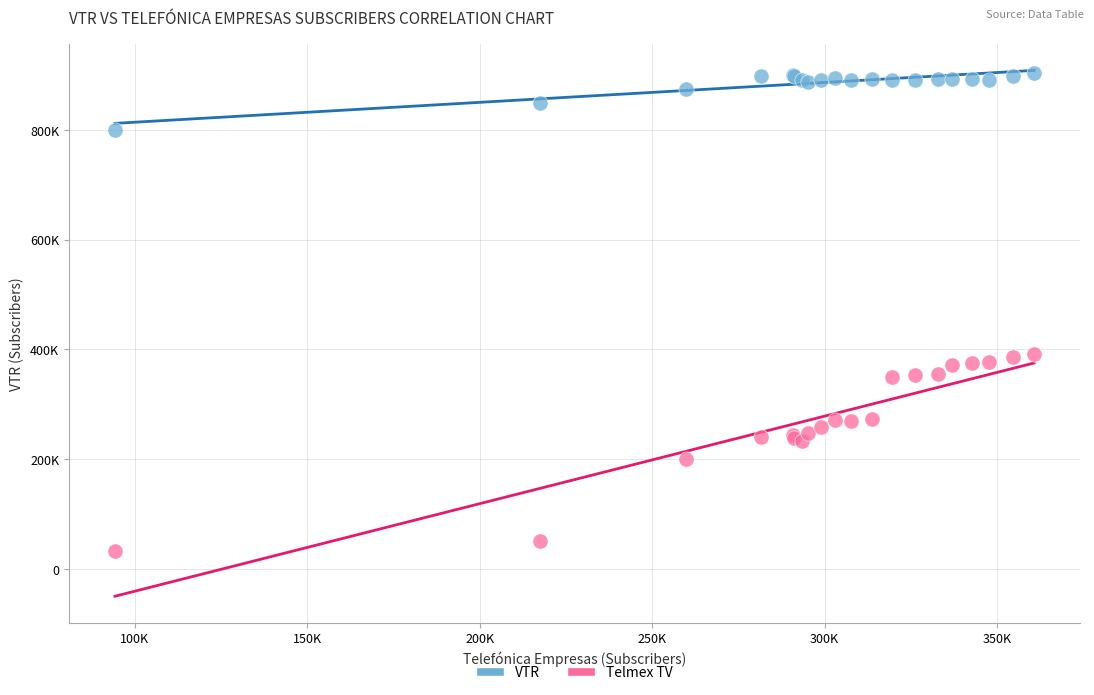

What are all the series names shown in the legend?

VTR, Telmex TV